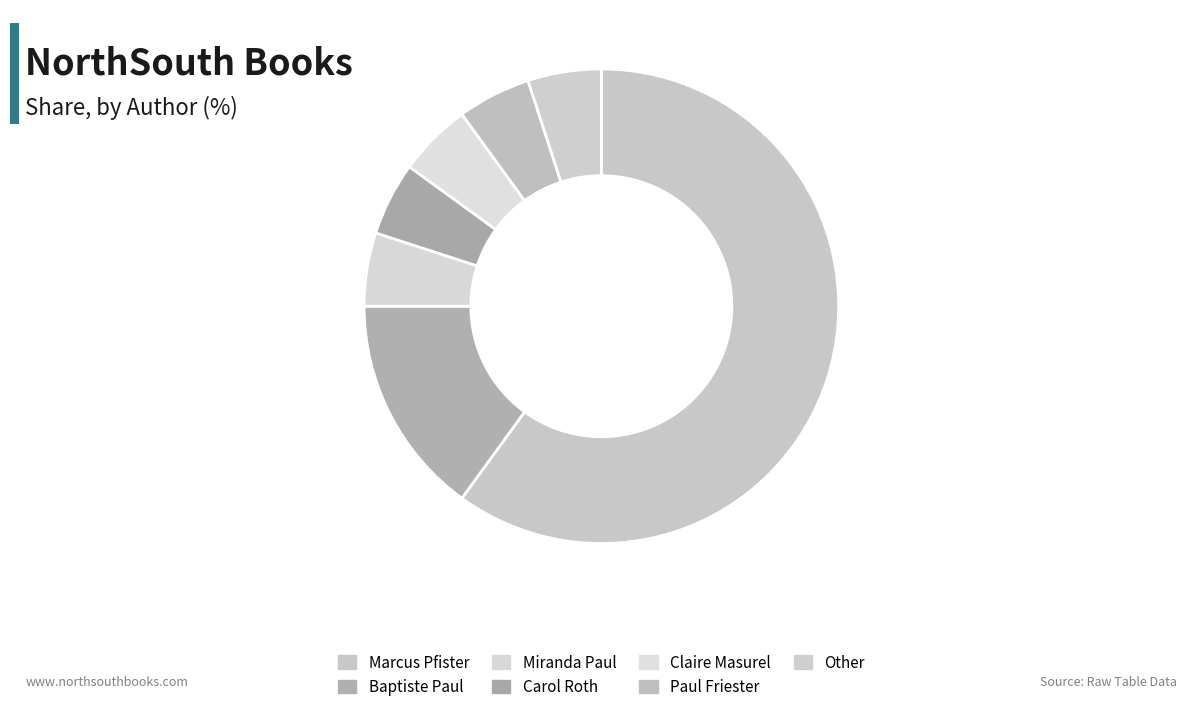

Does Baptiste Paul represent more than half of the total?

No